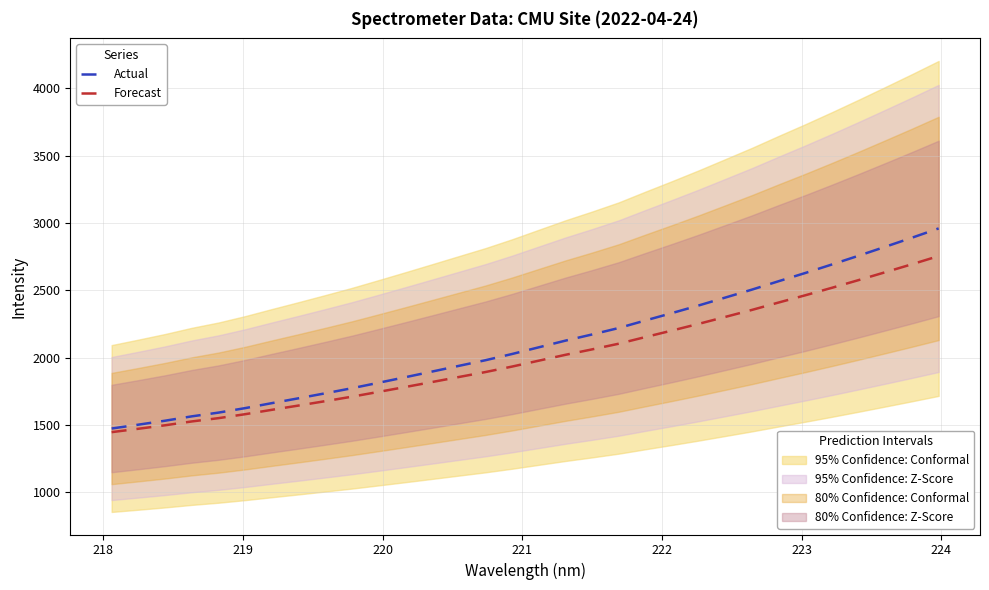

True or false: Forecast and Actual intersect in this chart.

False